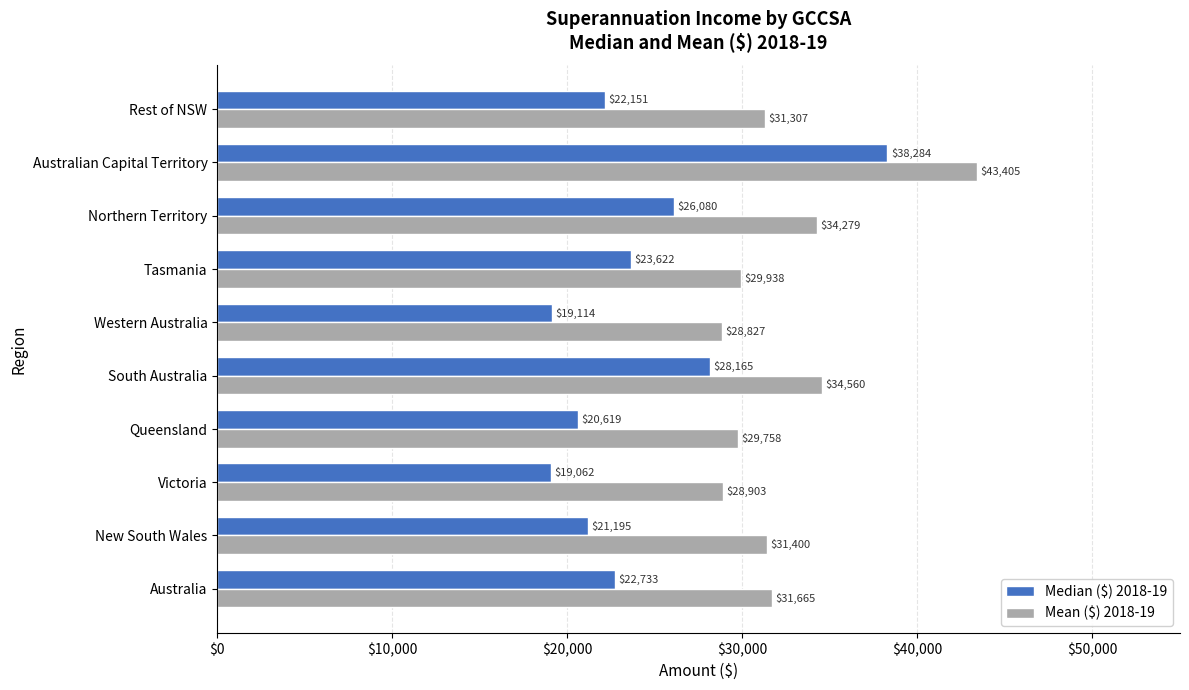

What is the difference between the second highest and second lowest values in the Mean ($) 2018-19 series?

5657